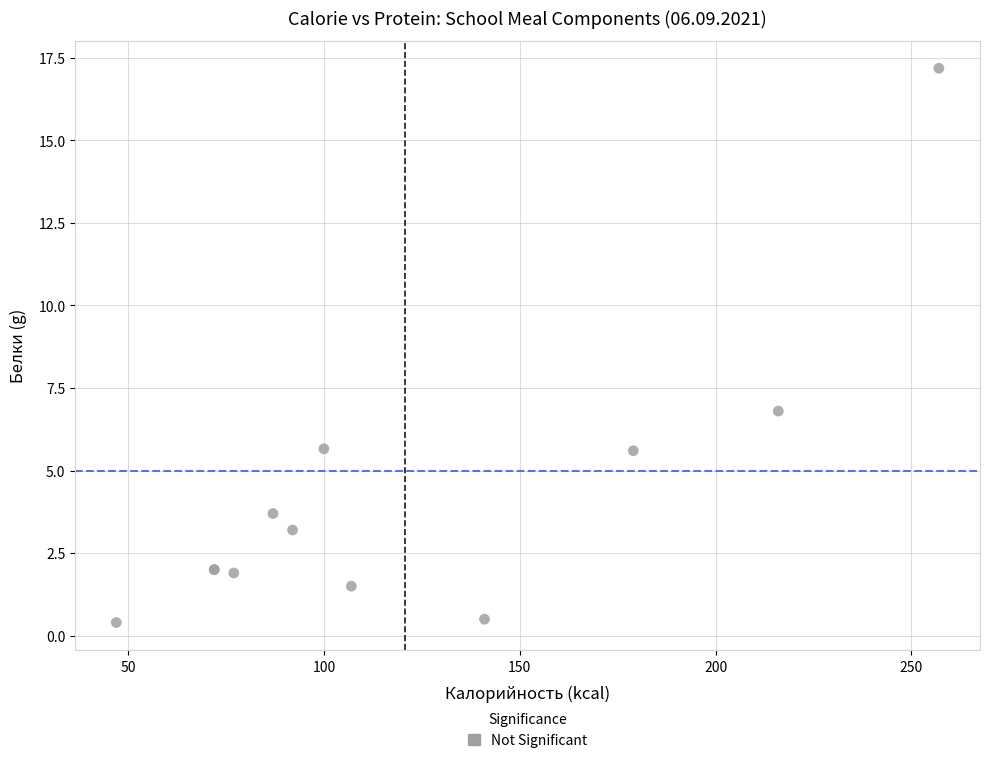

What Y value in the scatter plot is closest to 8?

6.8